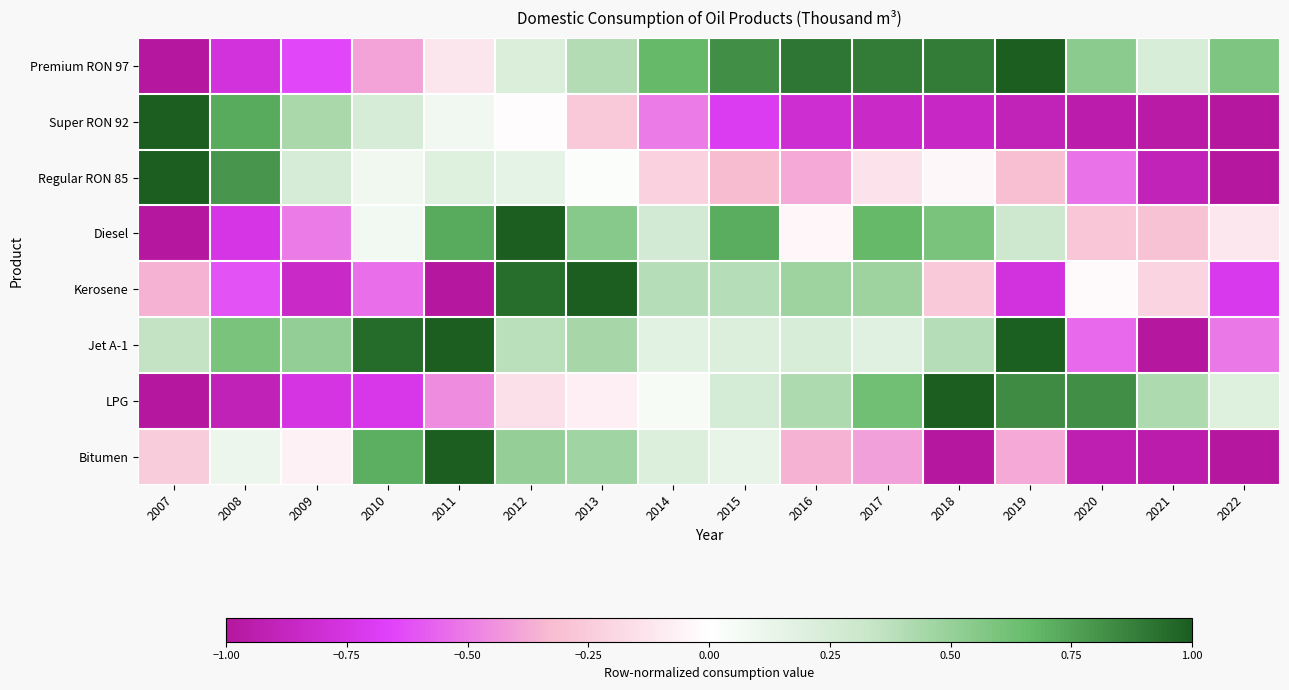

What is the spread (max minus min) of values at 2009?

1.4